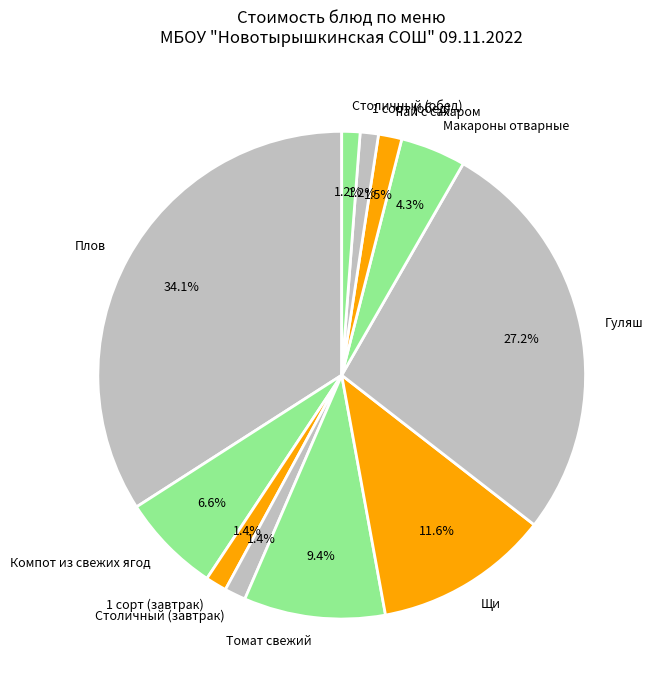

Is there a majority slice in this chart?

No